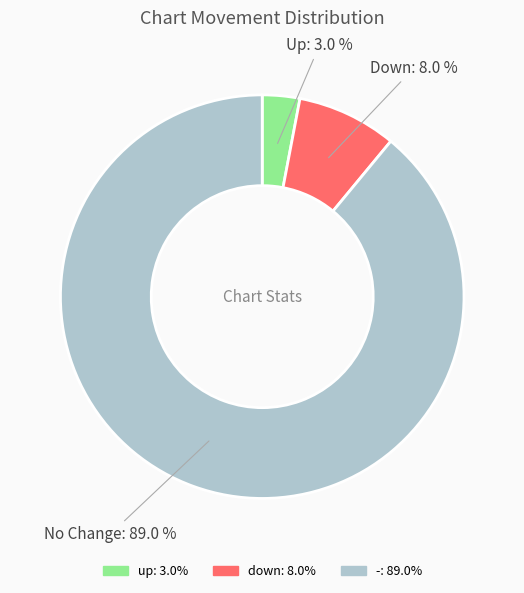

Approximately how many times larger is the value at - compared to down?

11.1